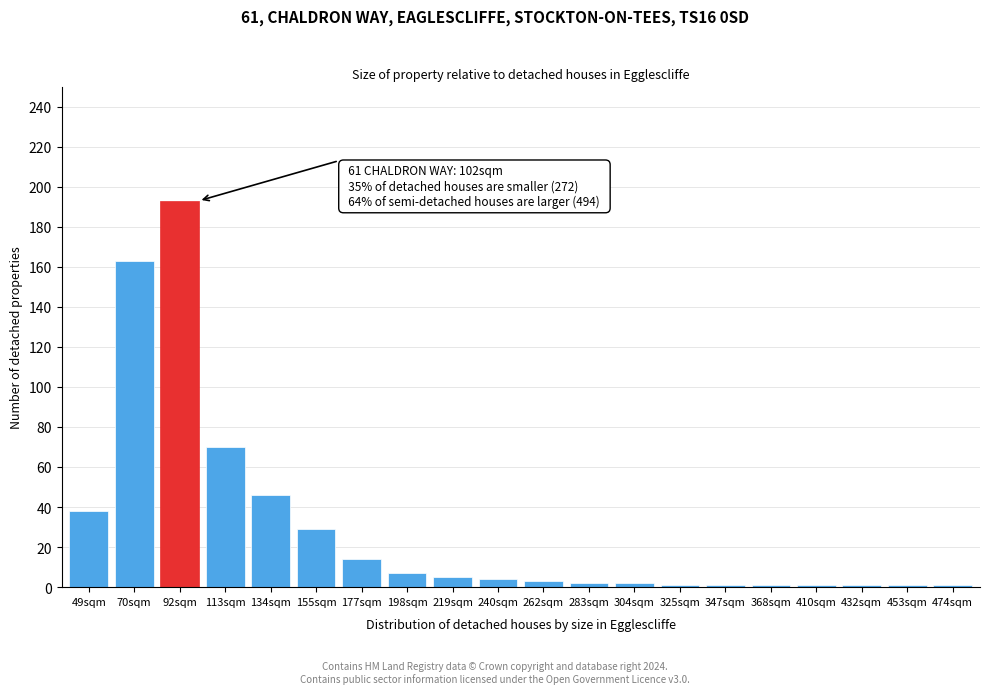

Reading right to left, transcribe all the data shown in this chart.

474sqm=1	453sqm=1	432sqm=1	410sqm=1	368sqm=1	347sqm=1	325sqm=1	304sqm=2	283sqm=2	262sqm=3	240sqm=4	219sqm=5	198sqm=7	177sqm=14	155sqm=29	134sqm=46	113sqm=70	92sqm=193	70sqm=163	49sqm=38